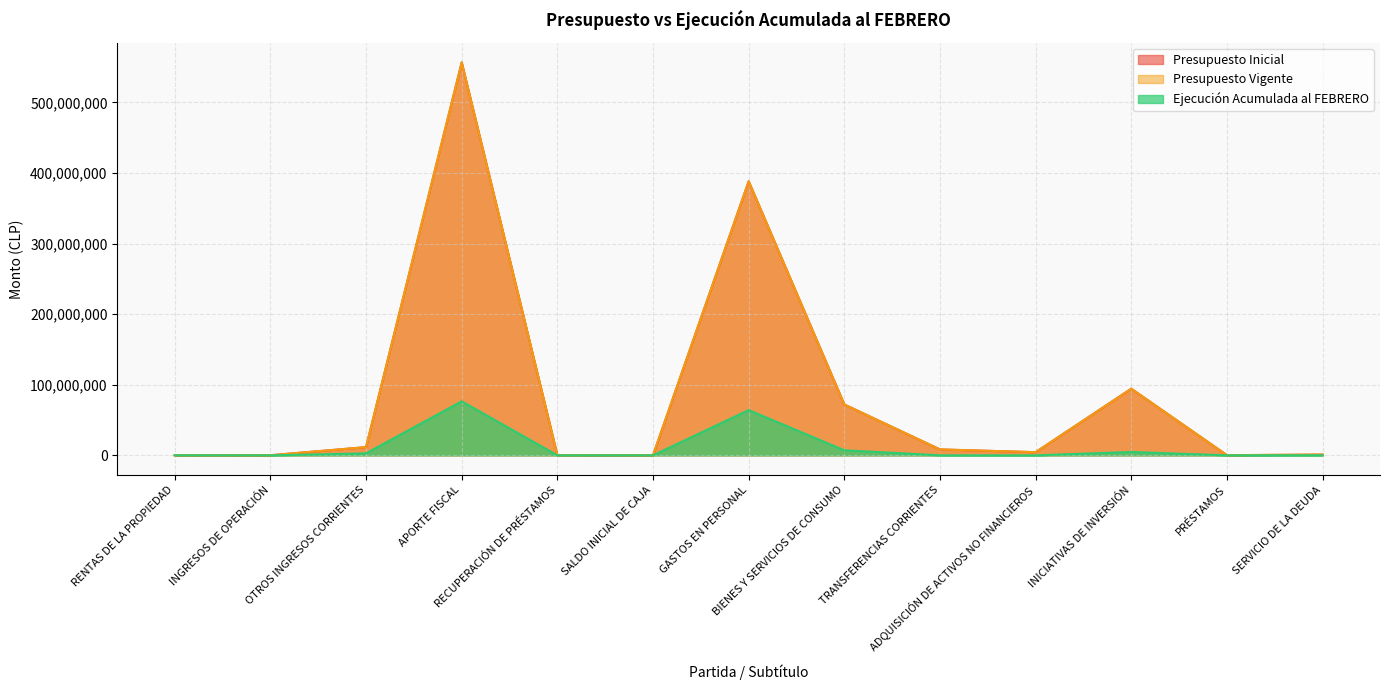

How many interior local valleys does the Ejecución Acumulada al FEBRERO series have?

4